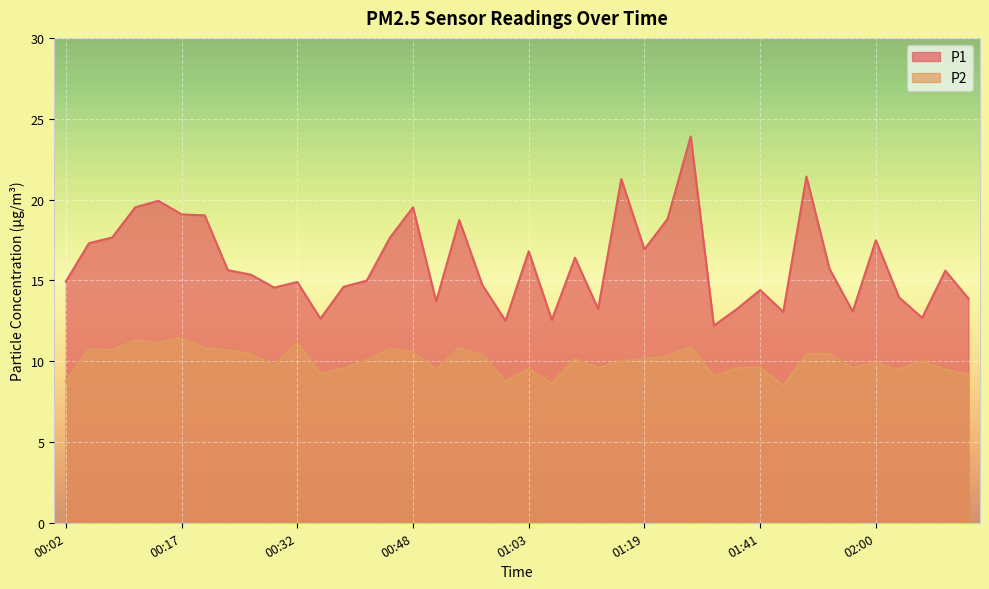

True or false: P1 has a value of 30.1 at 00:45.

False